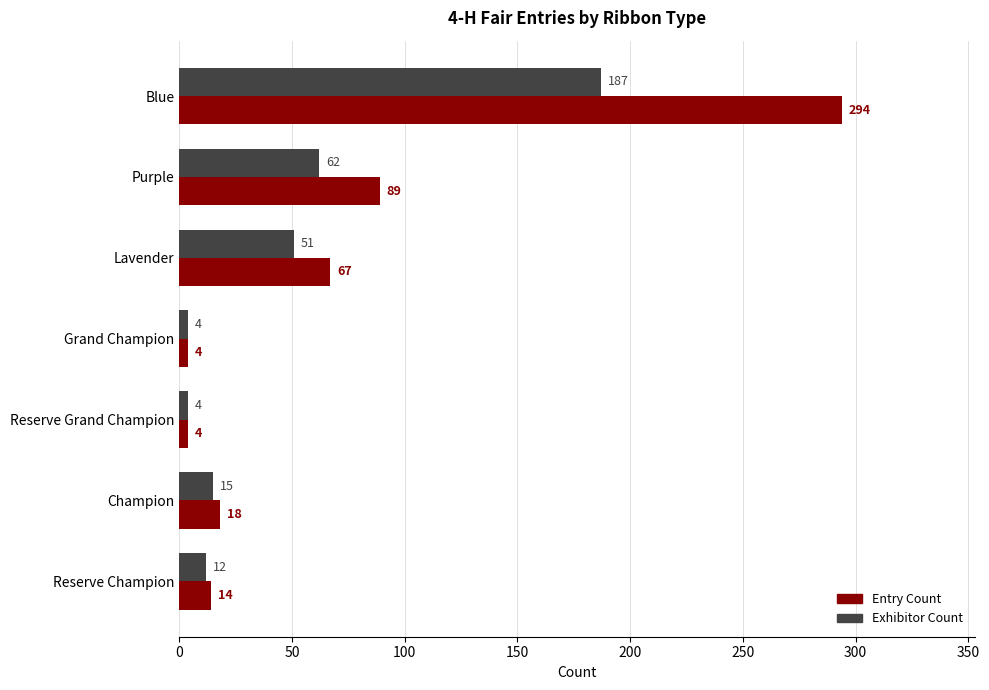

What is the highest value of the Exhibitor Count series?

187